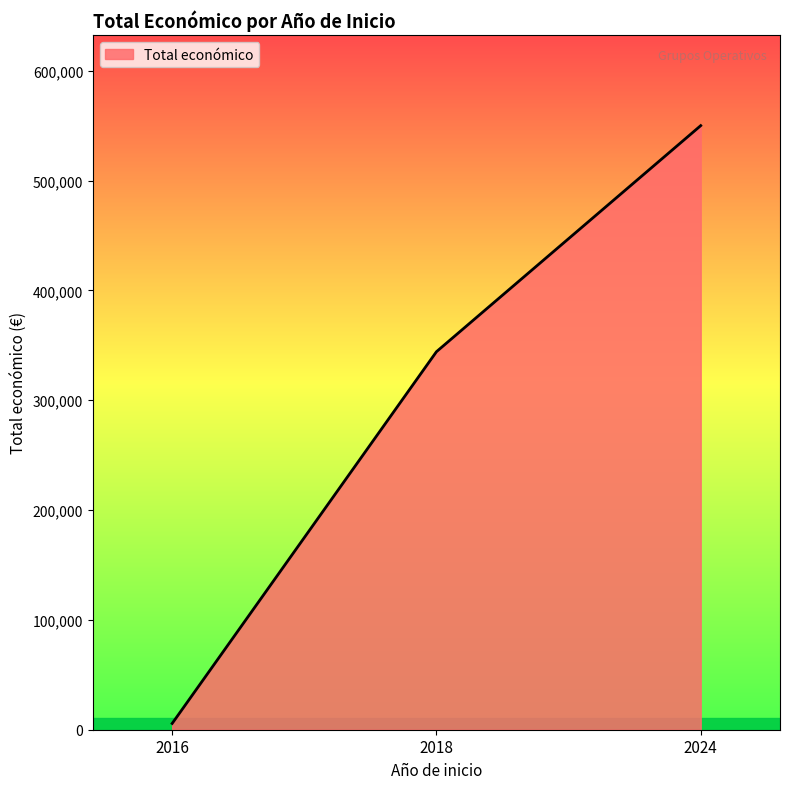

What is the greatest value displayed?

550111